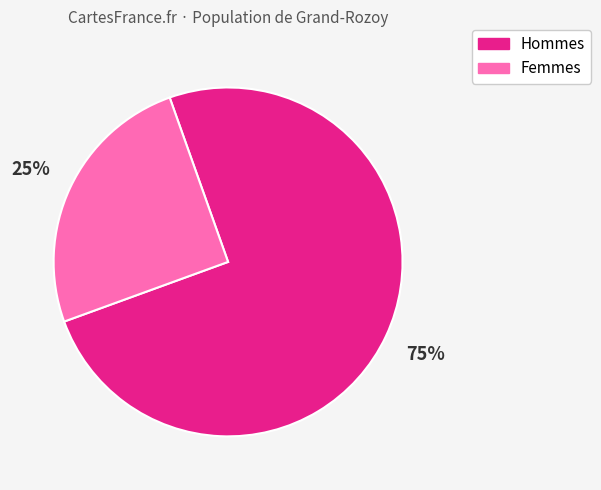

To the nearest percent, what portion does Hommes represent?

75%